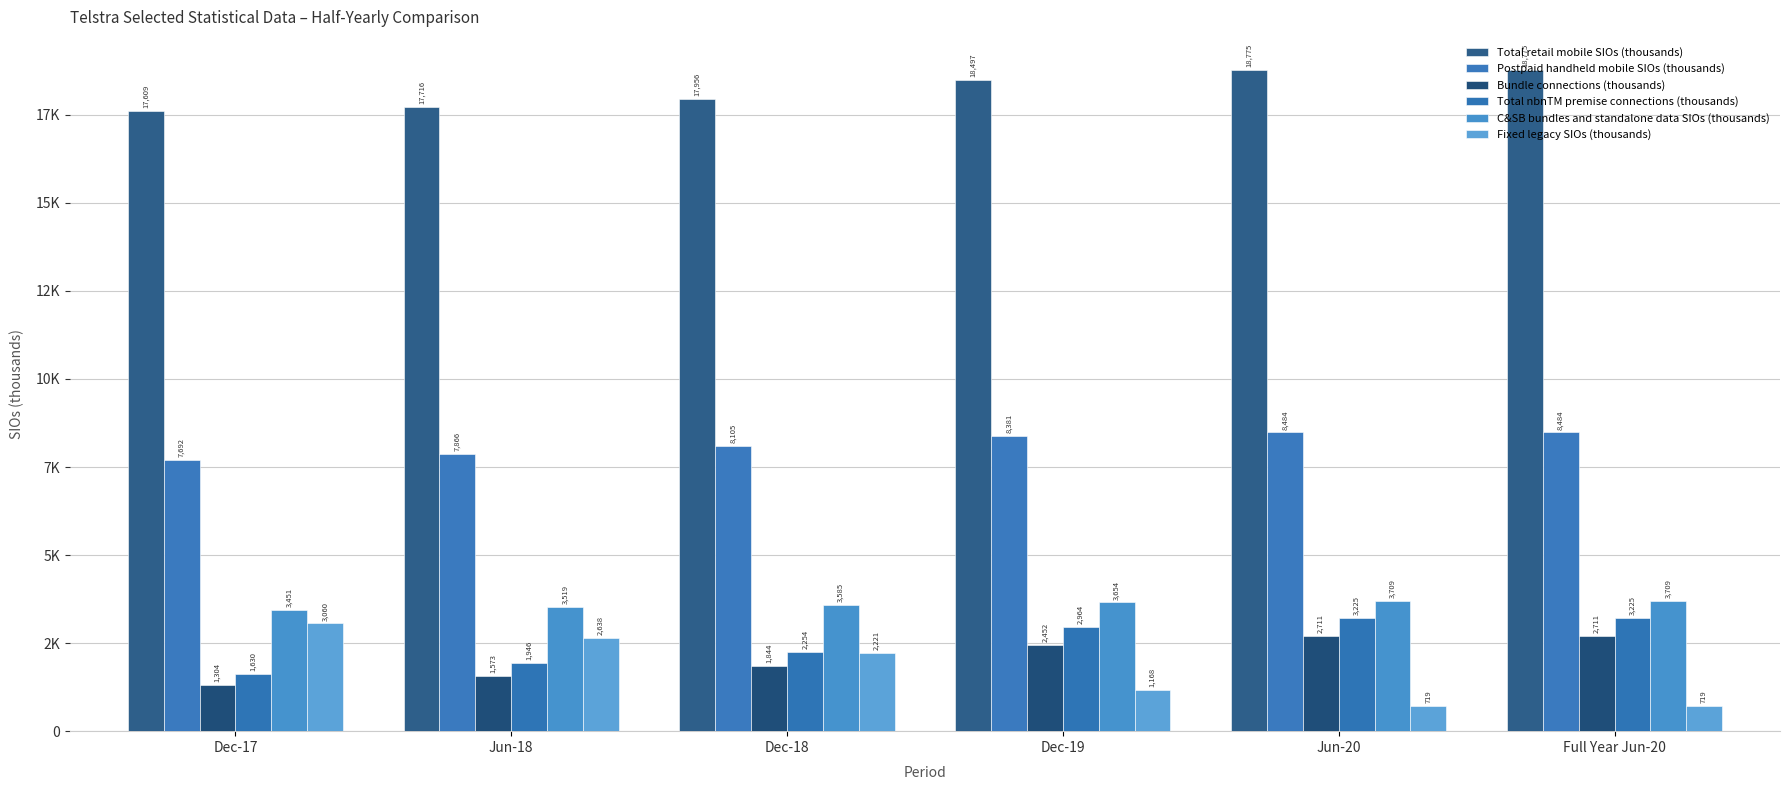

The value of Postpaid handheld mobile SIOs (thousands) at Dec-19 is 8381. True or false?

True